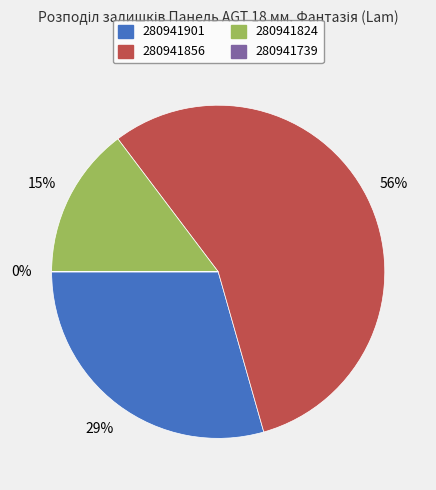

Does any single category account for the majority?

Yes